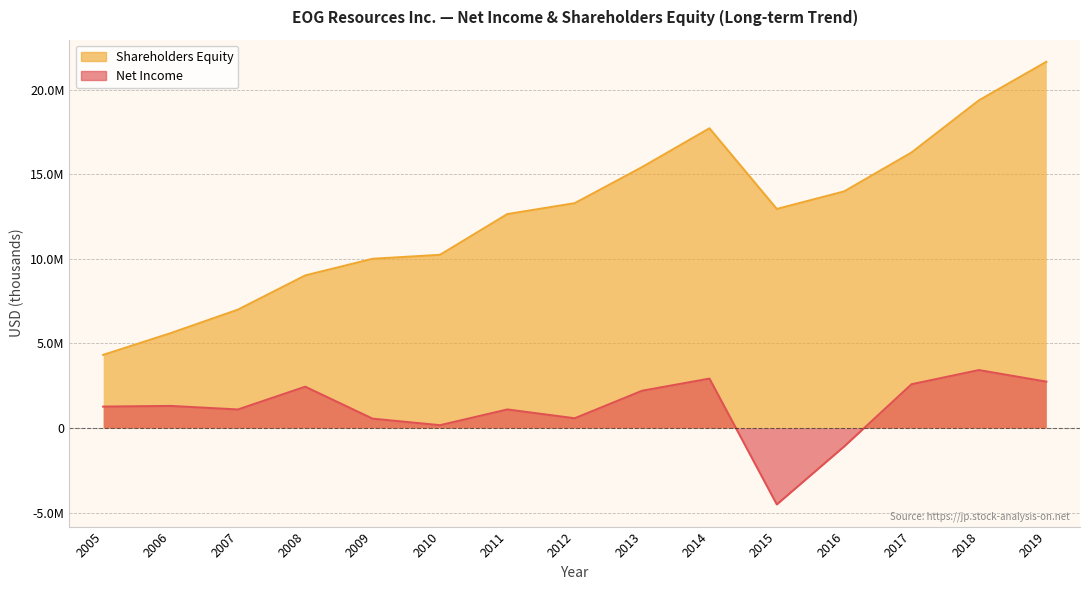

True or false: Shareholders Equity and Net Income intersect in this chart.

False